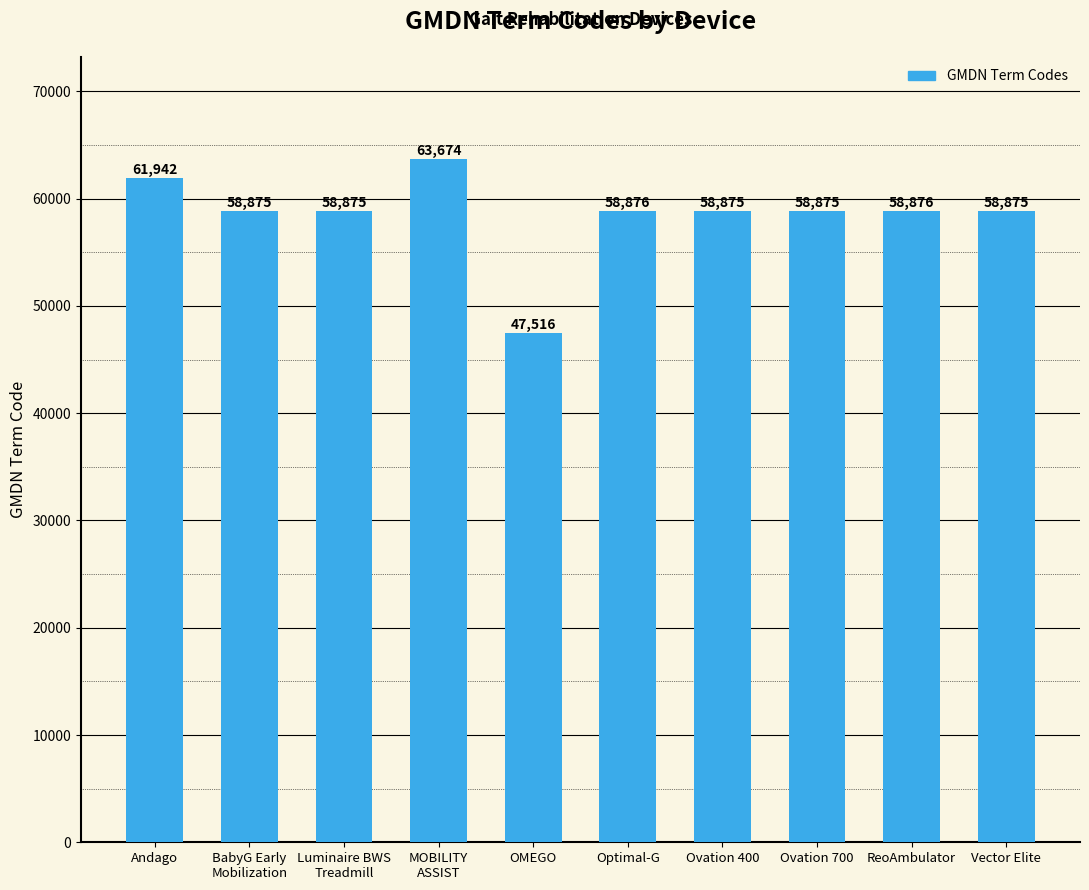

What is the value of the 10th bar from the left?

58875